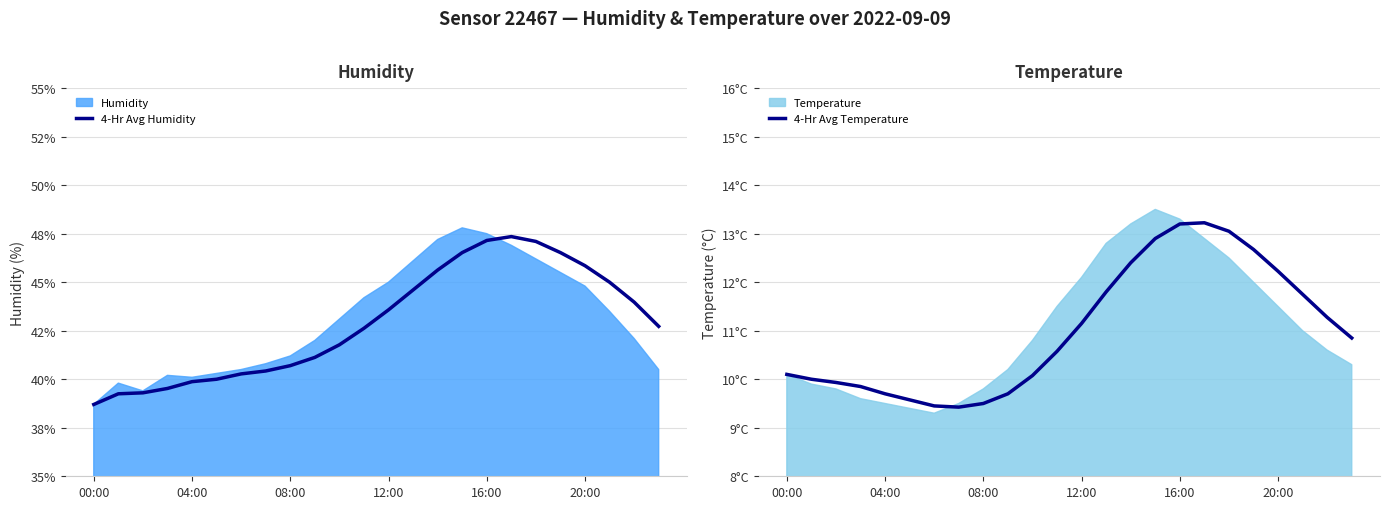

How many data points in 4-Hr Avg Humidity are above 42?

13